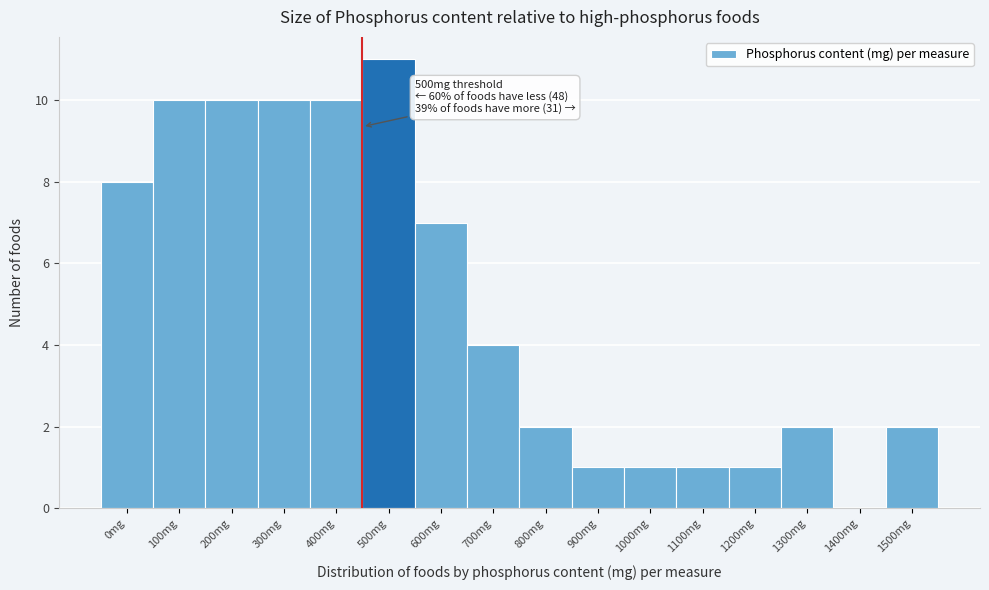

Reading right to left, transcribe all the data shown in this chart.

1500mg=2	1400mg=0	1300mg=2	1200mg=1	1100mg=1	1000mg=1	900mg=1	800mg=2	700mg=4	600mg=7	500mg=11	400mg=10	300mg=10	200mg=10	100mg=10	0mg=8